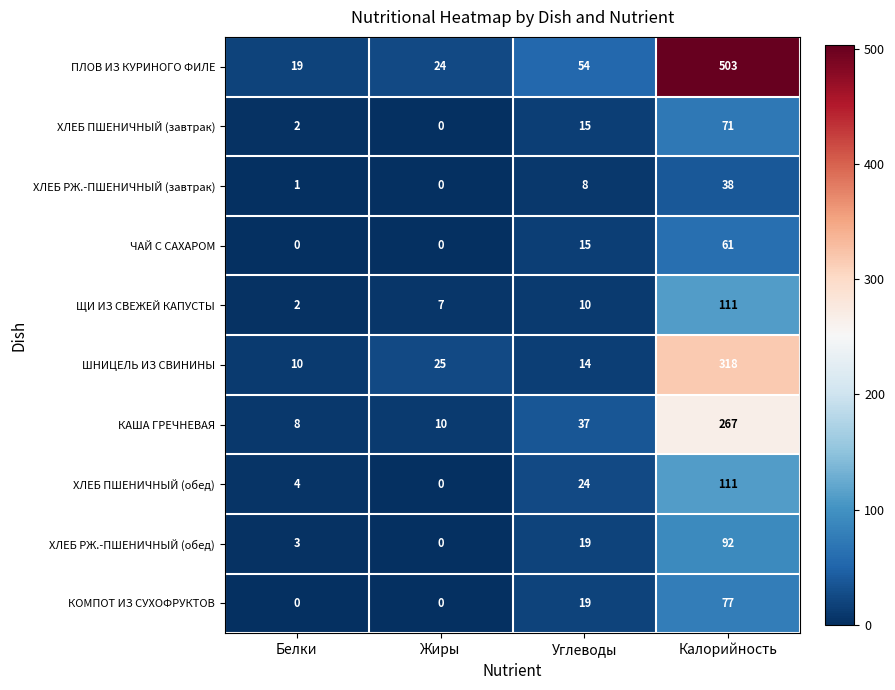

Where is ЧАЙ С САХАРОМ nearest to the value 30?

Углеводы